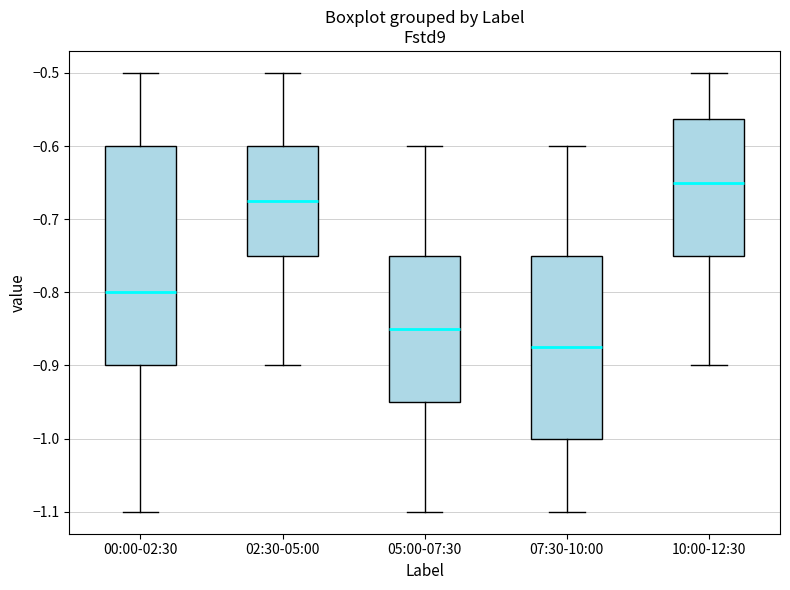

Reading left to right, transcribe this box plot: for each box, give where its median line is, the range the box spans, and where its two whiskers end, as read against the y-axis. The values are not printed on the chart, so give them approximately, as read against the axis.

00:00-02:30: median -0.80, box -0.90 to -0.60, whiskers -1.10 to -0.50
02:30-05:00: median -0.67, box -0.75 to -0.60, whiskers -0.90 to -0.50
05:00-07:30: median -0.85, box -0.95 to -0.75, whiskers -1.10 to -0.60
07:30-10:00: median -0.87, box -1.00 to -0.75, whiskers -1.10 to -0.60
10:00-12:30: median -0.65, box -0.75 to -0.56, whiskers -0.90 to -0.50